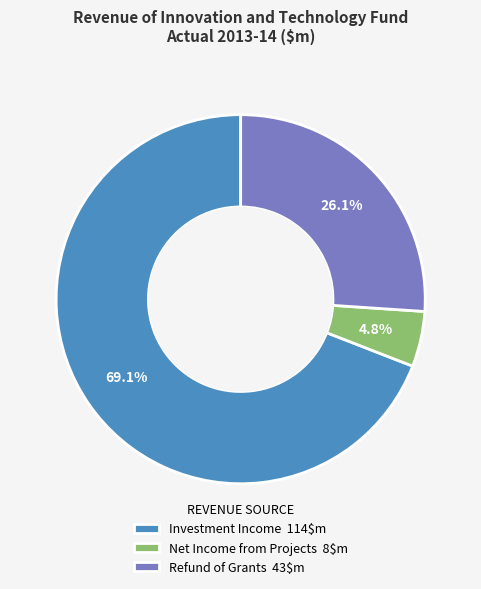

Does Refund of Grants account for over 50% of the chart?

No